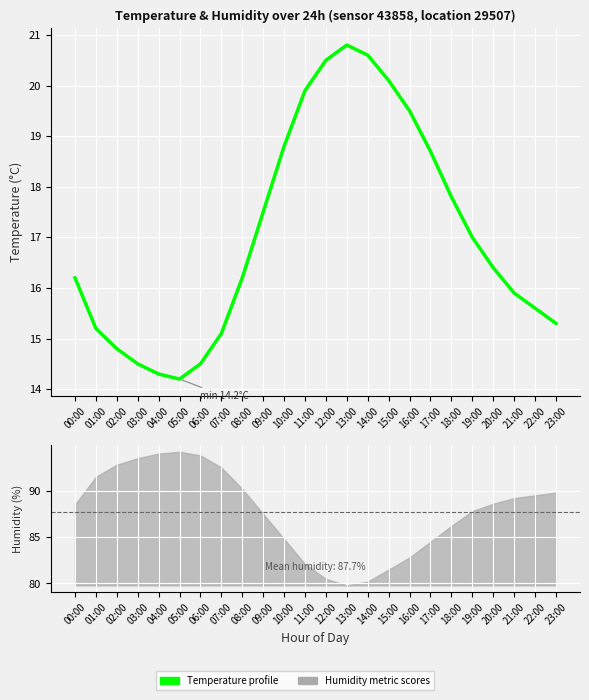

At which category does the data reach its first local peak?

13:00